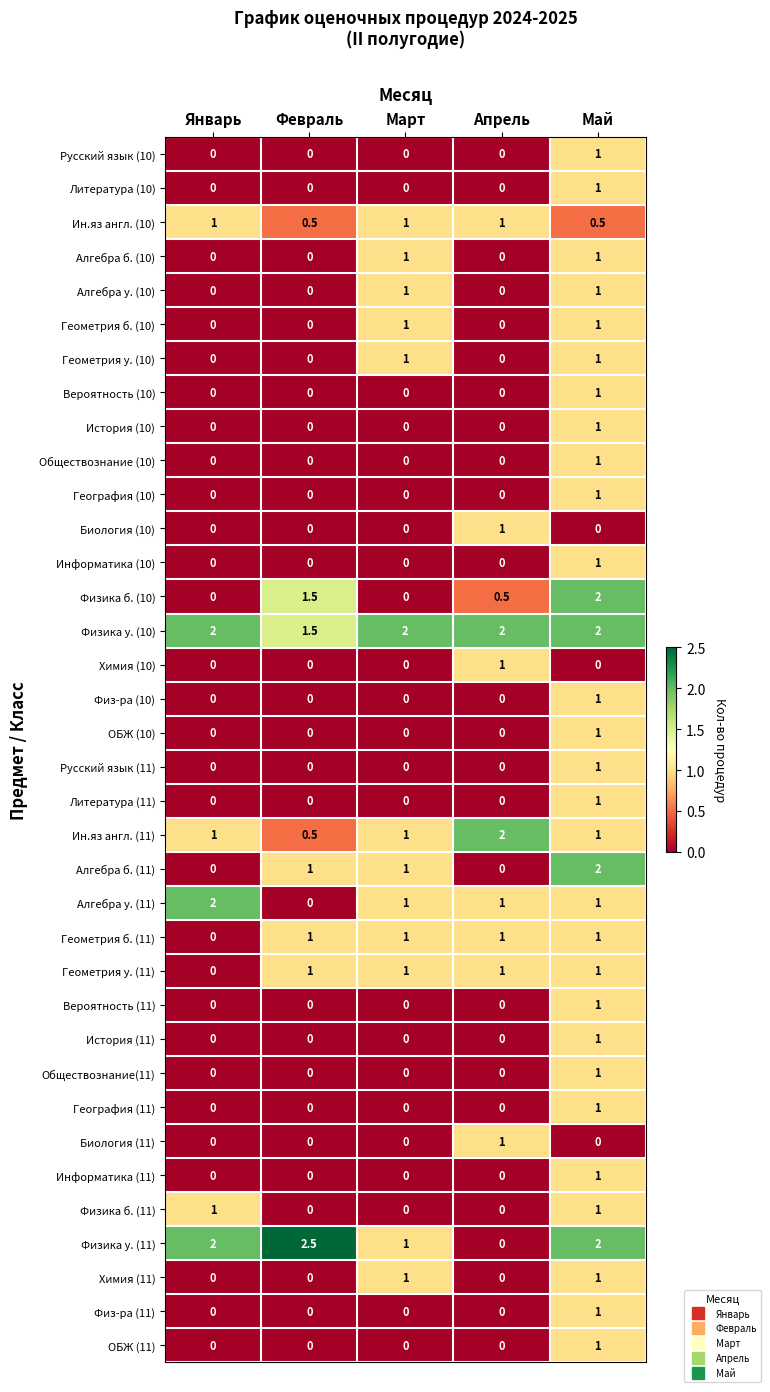

What is the spread (max minus min) of values at Январь?

2.0